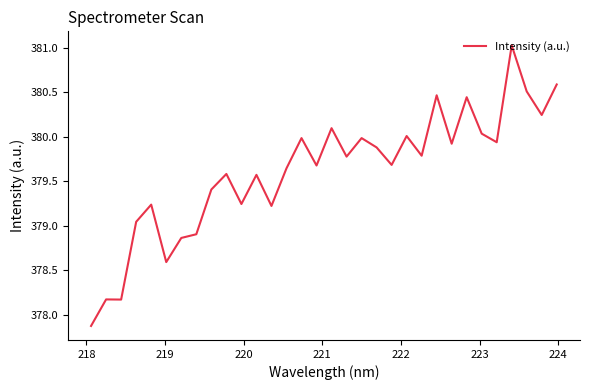

What is the difference between the maximum and minimum values?

3.2